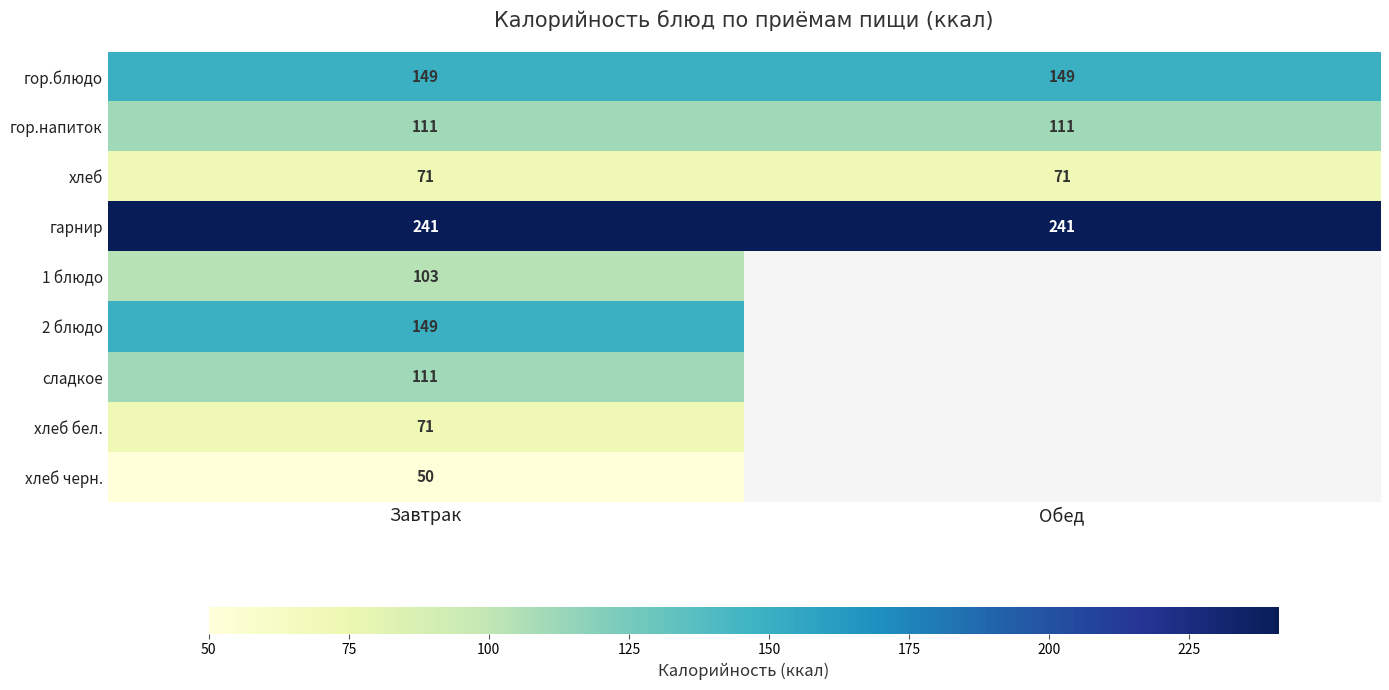

What is the total value across all series at Завтрак?

1056